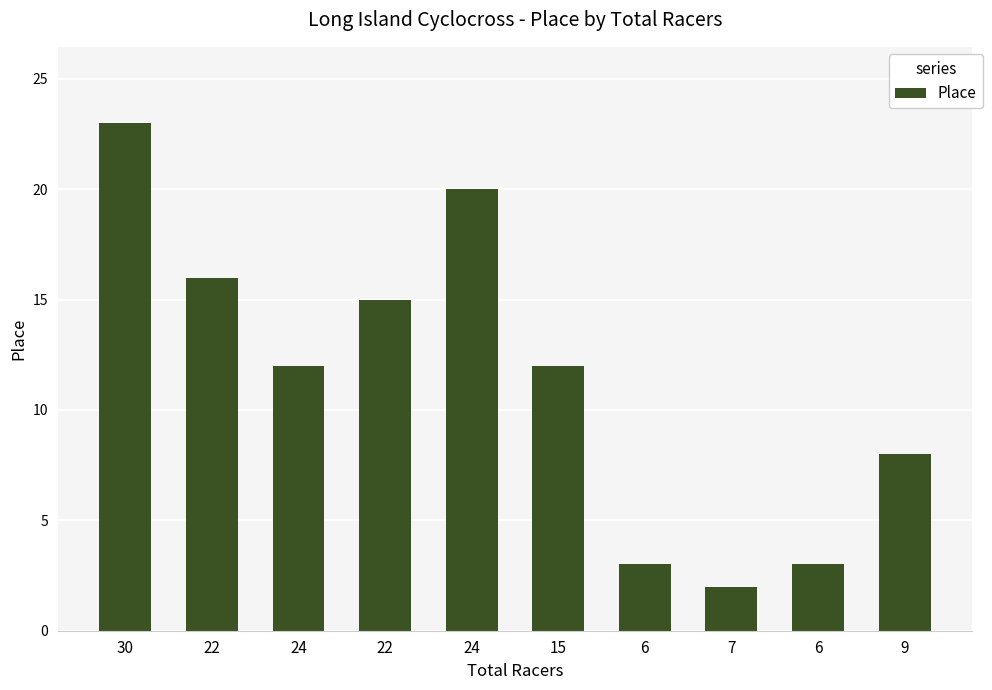

Rank the categories by value from highest to lowest.

30, 24, 22, 22, 24, 15, 9, 6, 6, 7